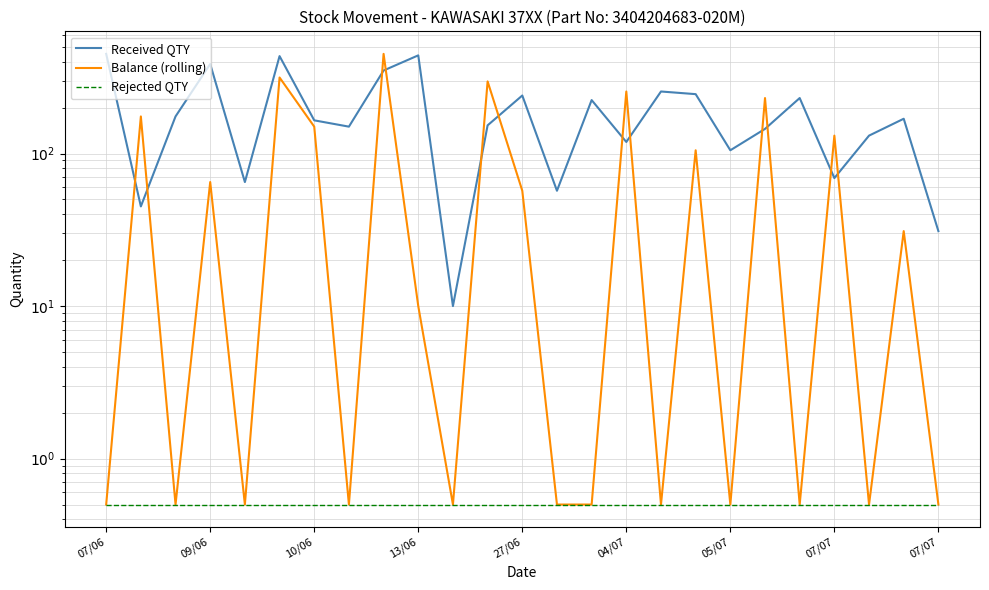

True or false: Rejected QTY and Balance (rolling) cross at least once.

False